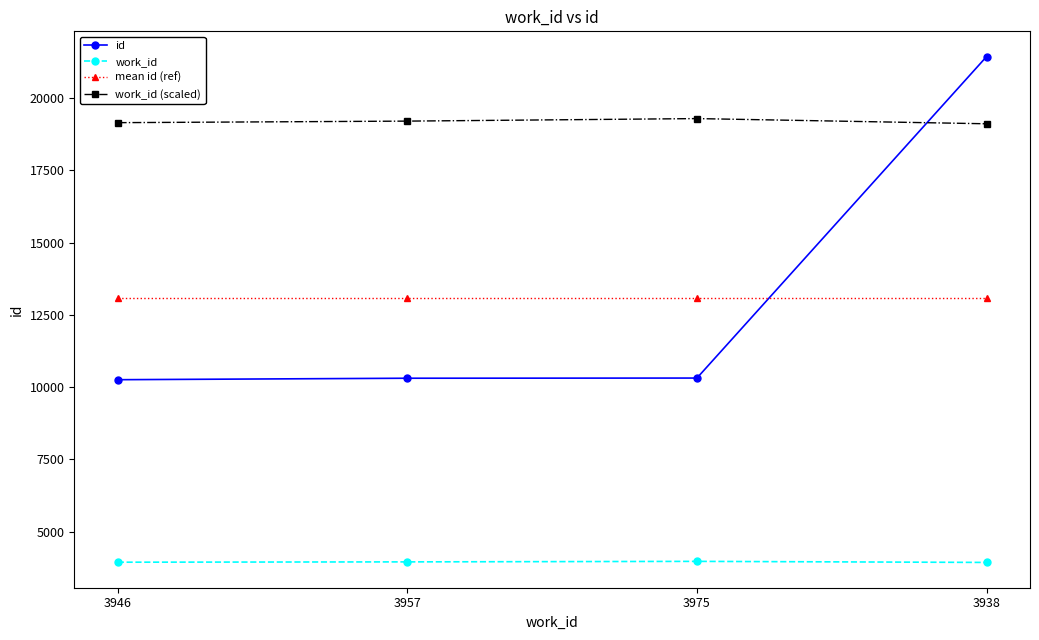

Rank the series at 3938 from highest to lowest value.

id, work_id (scaled), mean id (ref), work_id